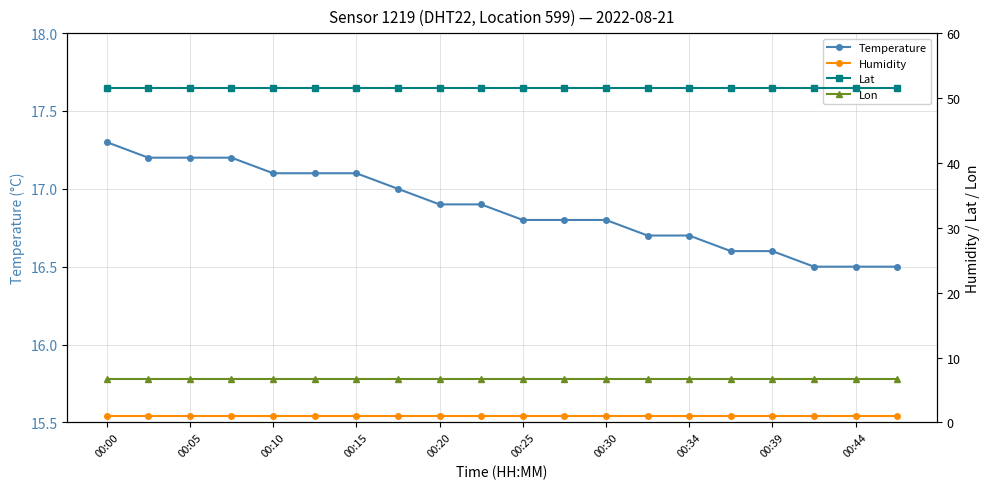

Does the chart have visible grid lines?

Yes